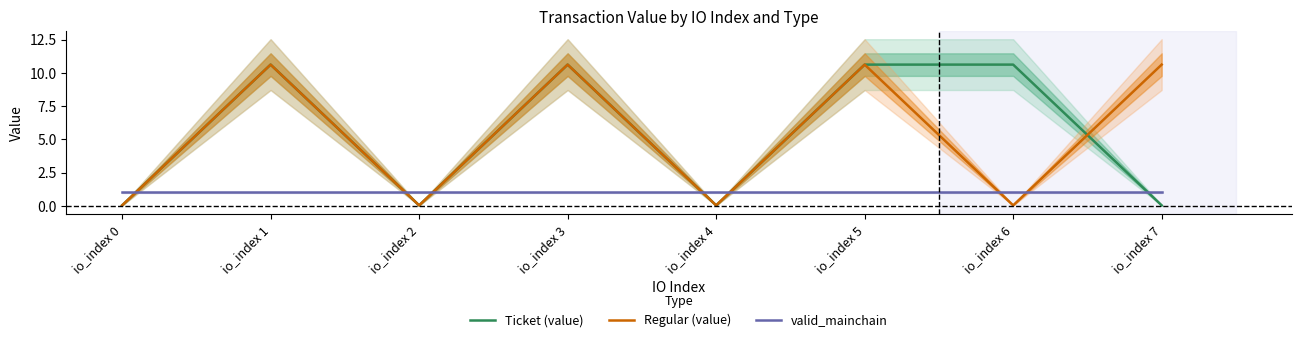

Reading left to right, list all the values displayed in this chart.

Ticket (value): 0.0	10.6	0.0	10.6	0.0	10.6	10.6	0.0
Regular (value): 0.0	10.6	0.0	10.6	0.0	10.6	0.0	10.6
valid_mainchain: 1.0	1.0	1.0	1.0	1.0	1.0	1.0	1.0